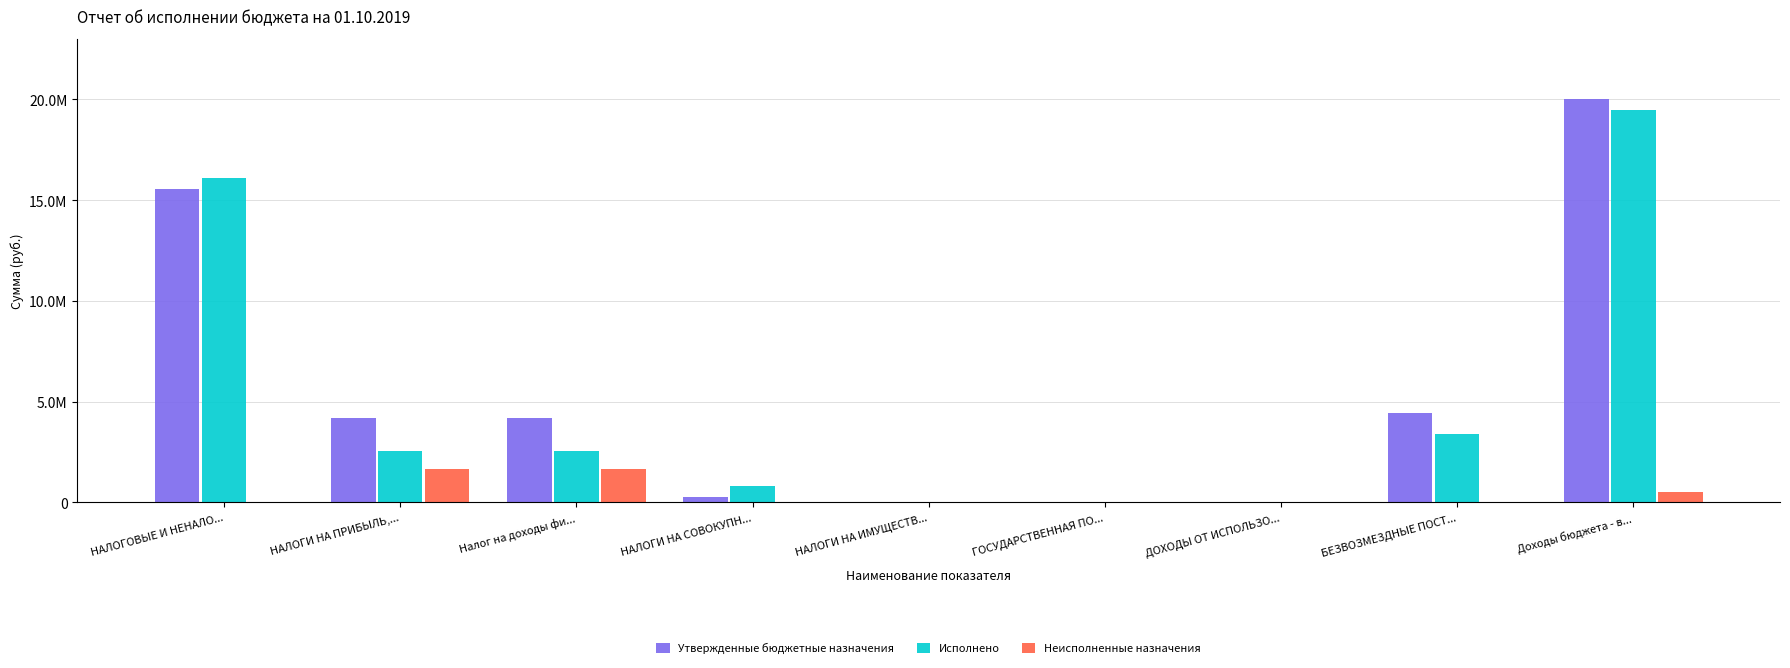

What is the label of the 6th bar from the left?

ГОСУДАРСТВЕННАЯ ПО...